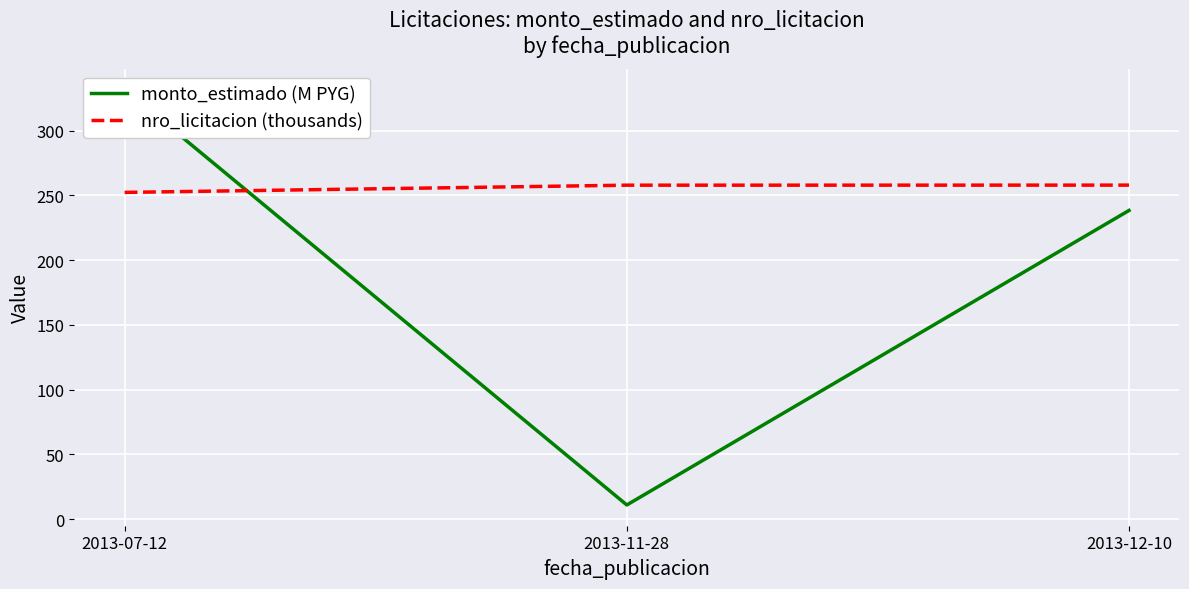

What is the average value of the monto_estimado (M PYG) series?

193.7